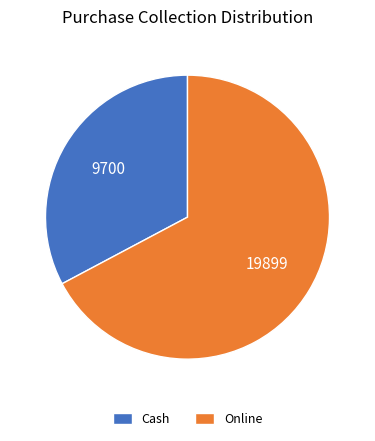

How many segments does this pie chart have?

2